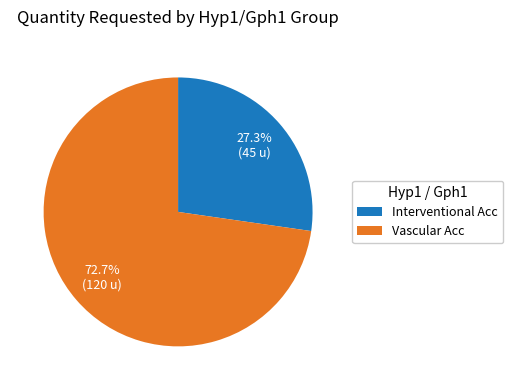

To the nearest percent, what is the difference between the largest and smallest slice percentages?

45%